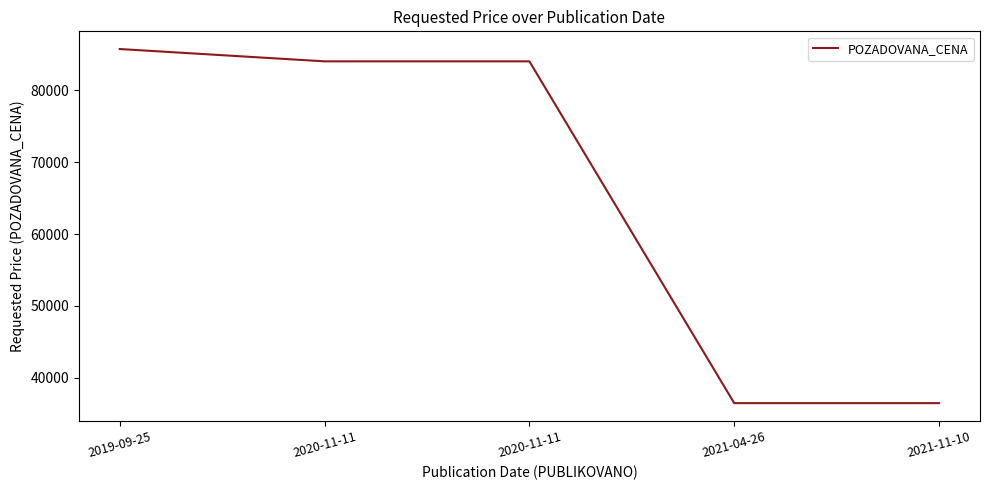

How many distinct data groups are displayed?

1